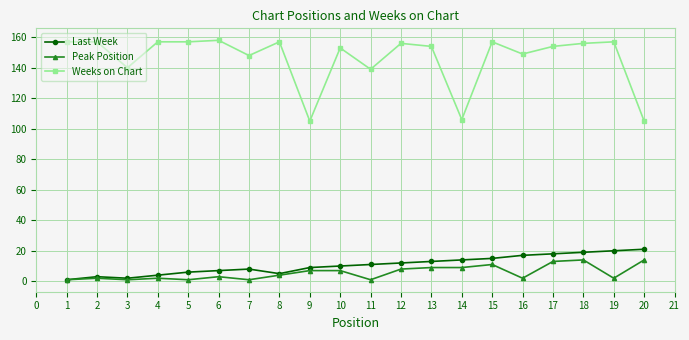

What is the total value across all series at 5?

164